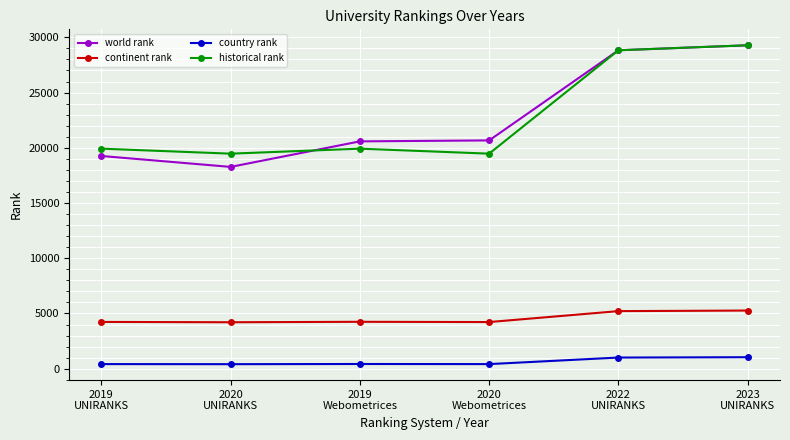

How many series are shown in this chart?

4